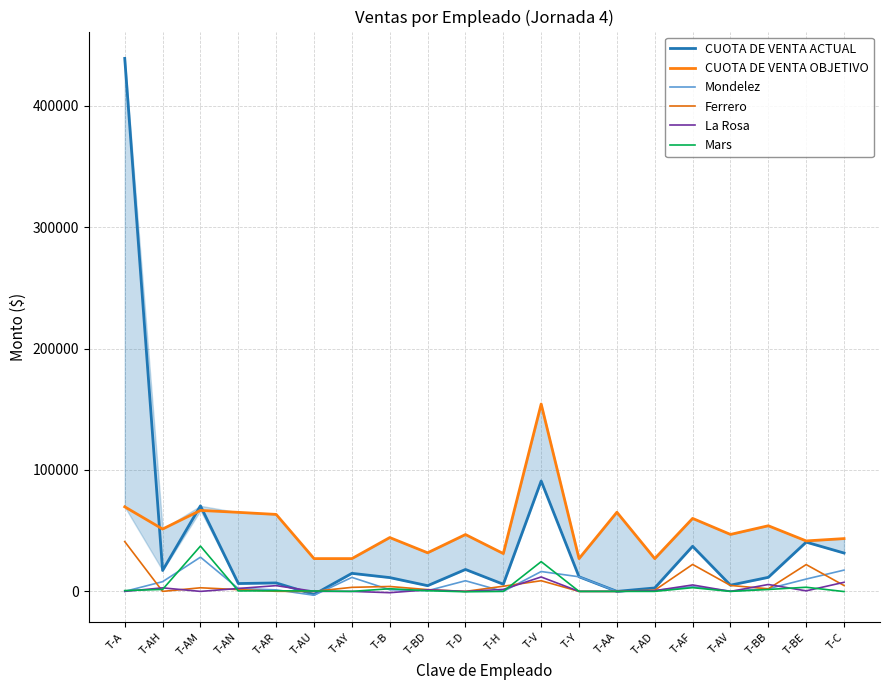

What is the label of the 11th point from the right?

T-D